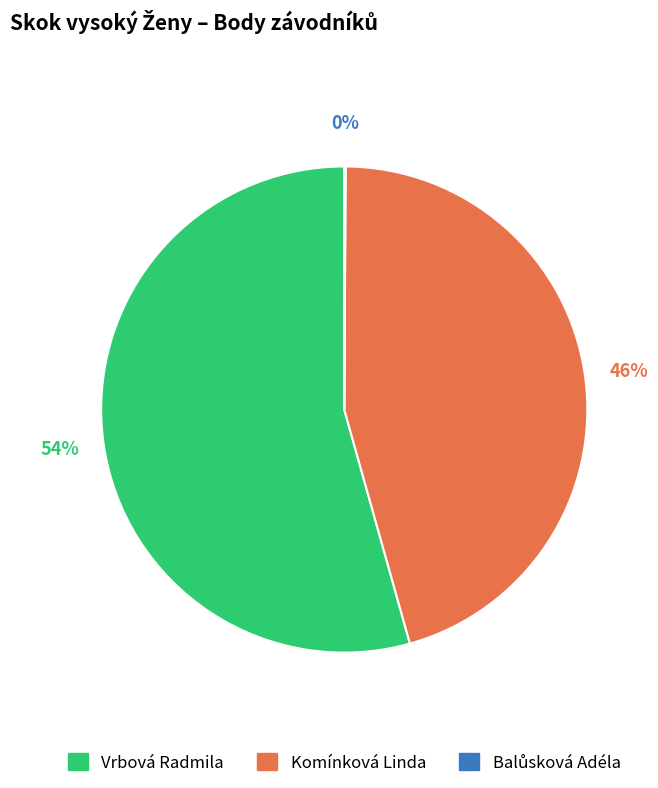

What is the largest slice in the pie chart?

Vrbová Radmila